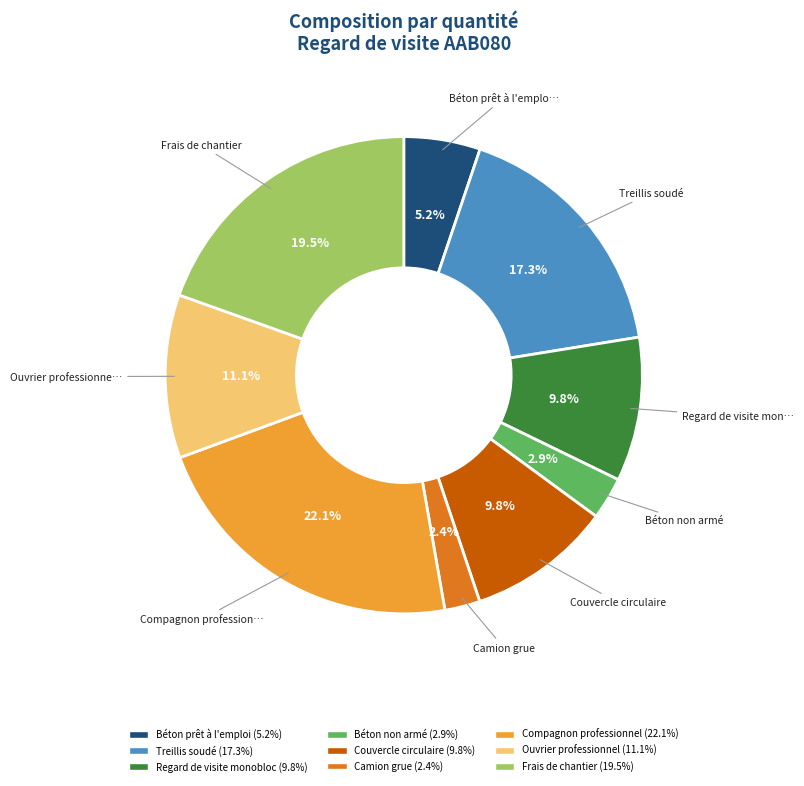

Is there a majority slice in this chart?

No